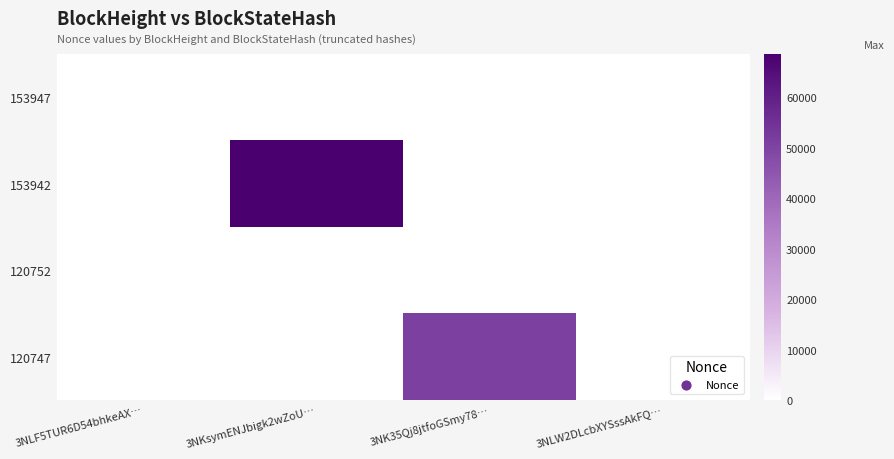

Between 3NLW2DLcbXYSssAkFQ… and 3NK35Qj8jtfoGSmy78…, which is larger?

3NLW2DLcbXYSssAkFQ…